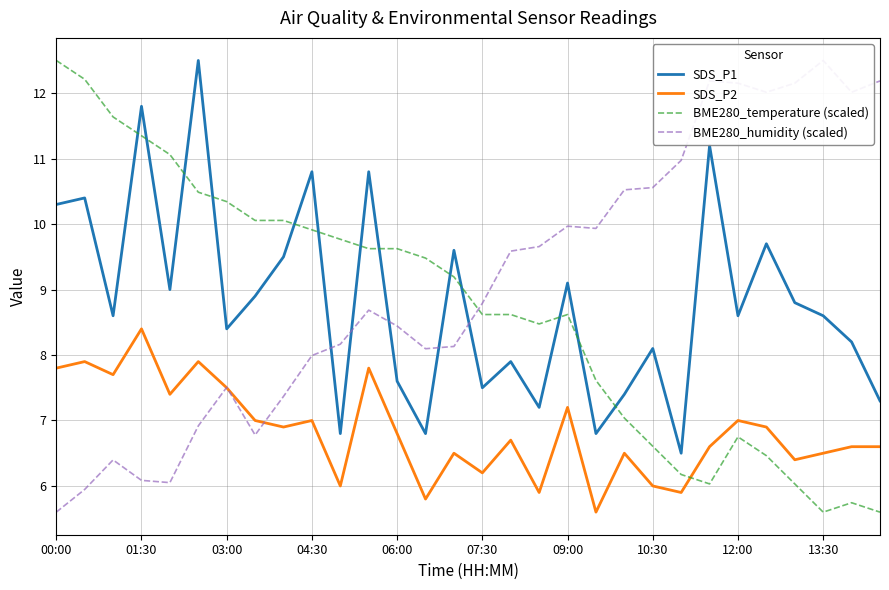

What is the average value of the SDS_P2 series?

6.8